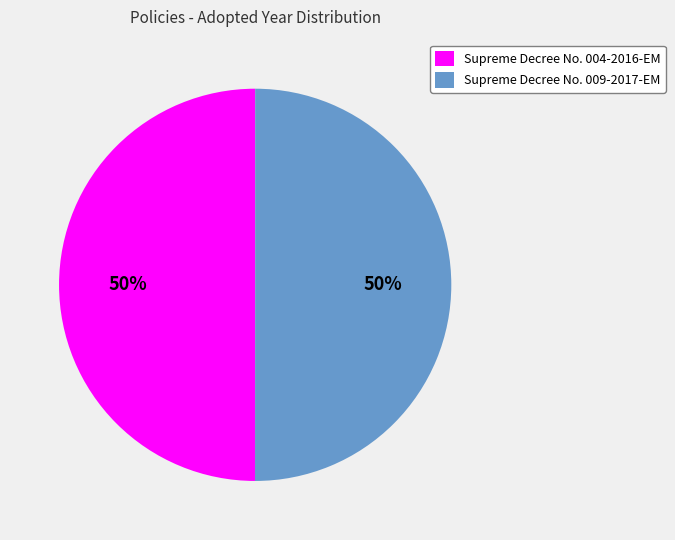

How many segments does this pie chart have?

2